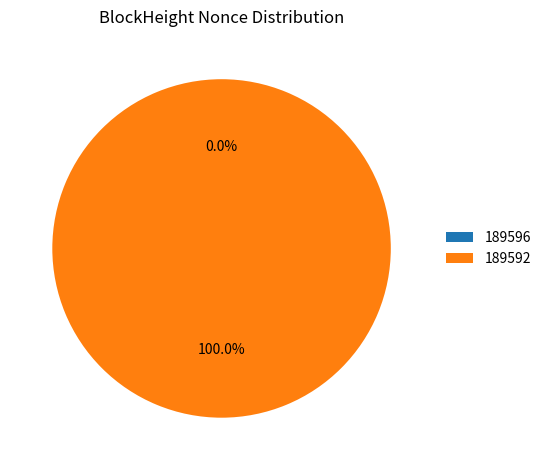

To the nearest percent, what is the average slice percentage?

50%